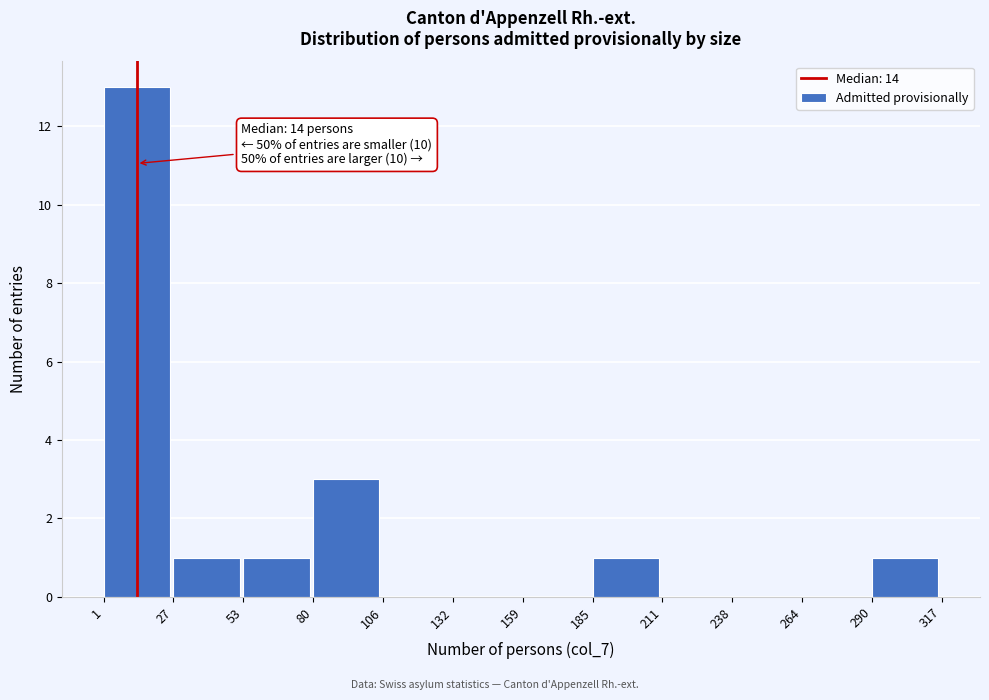

Which range on the x-axis has the tallest bar?

1 to 27